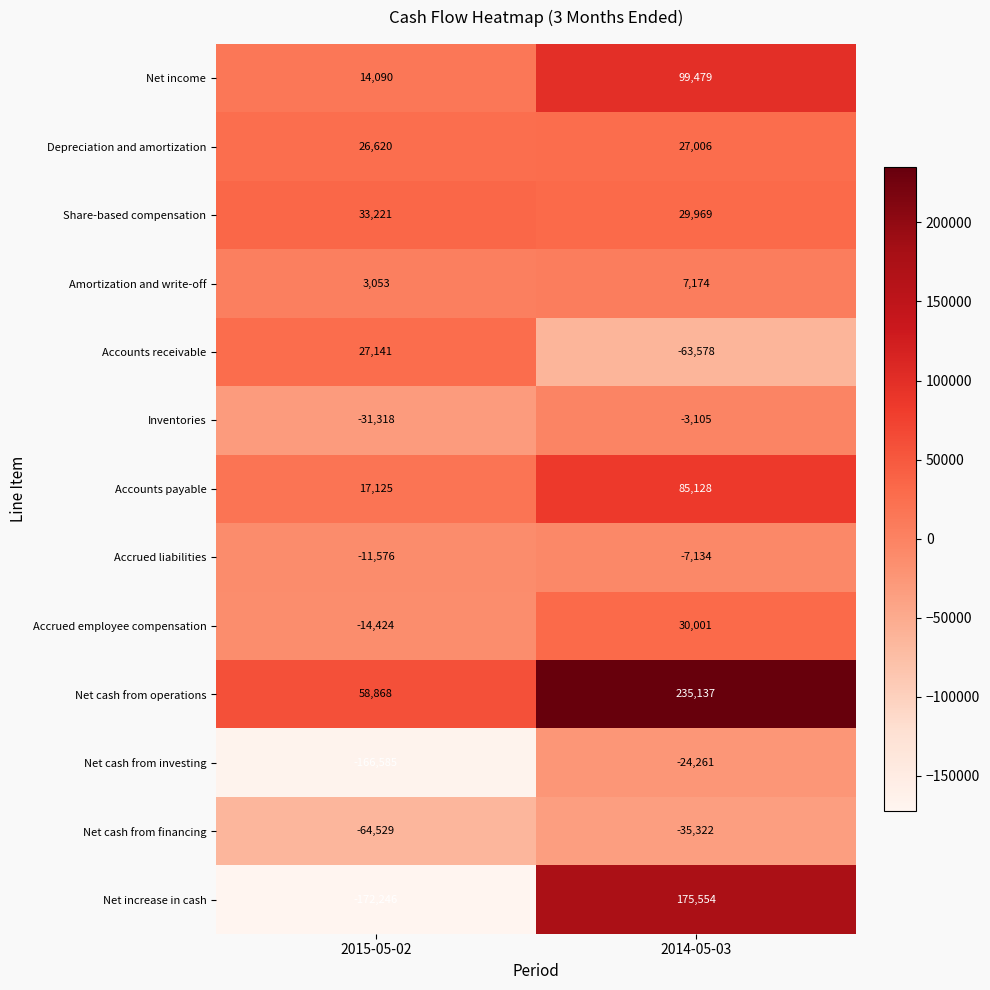

What is the total value across all series at 2014-05-03?

556048